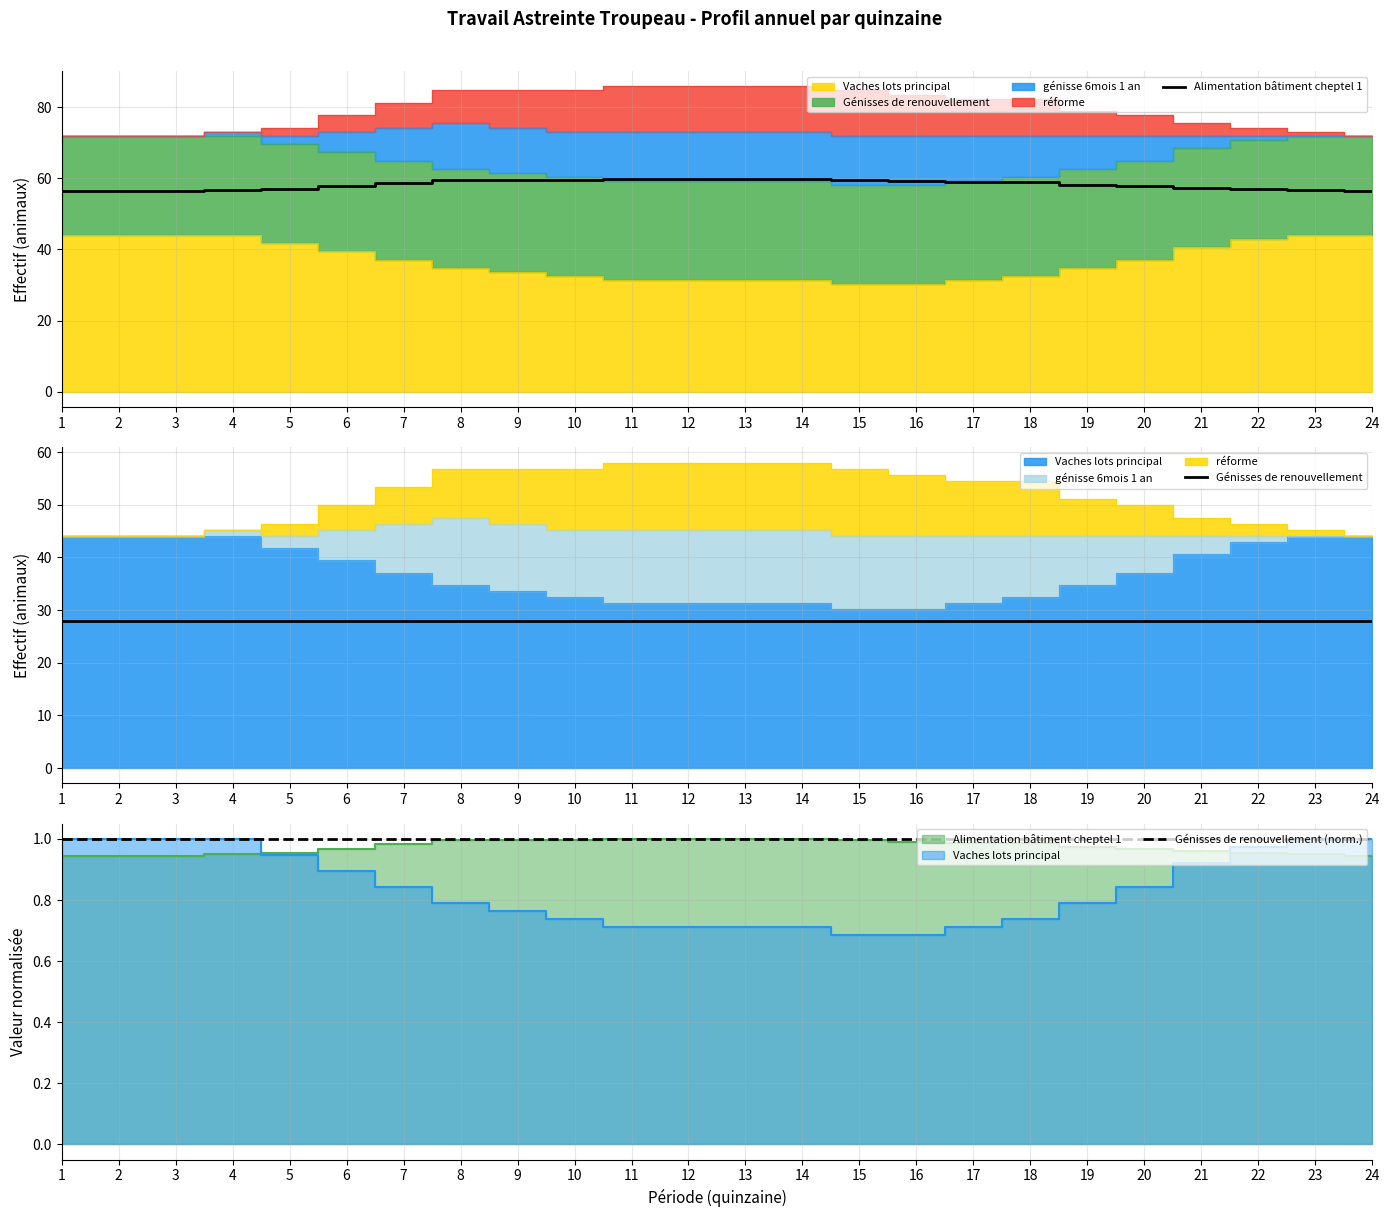

How many data points in Alimentation bâtiment cheptel 1 are above 58?

13